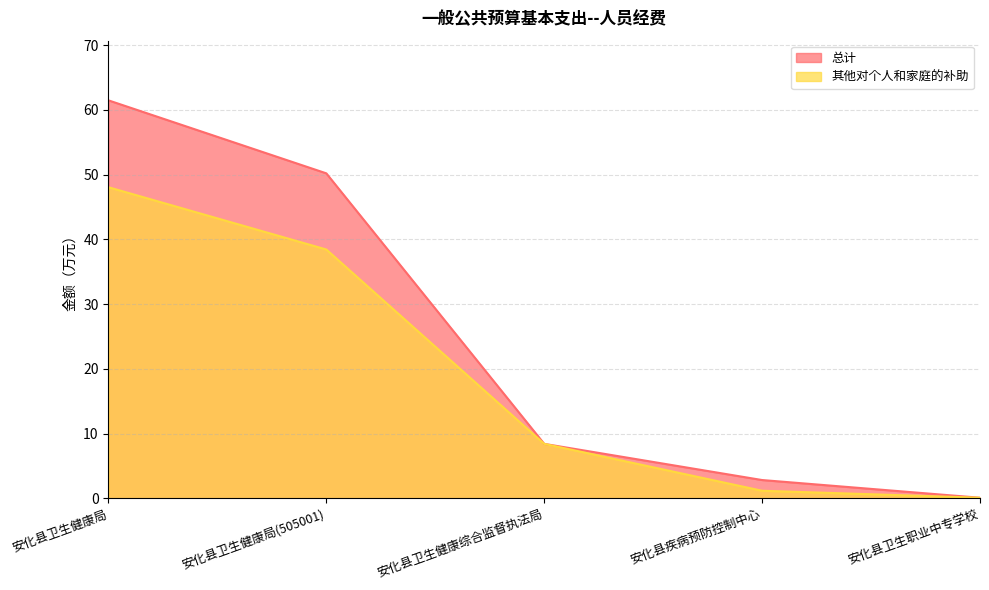

Reading left to right, what are all the values shown in this chart?

总计: 安化县卫生健康局=61.5	安化县卫生健康局(505001)=50.2	安化县卫生健康综合监督执法局=8.4	安化县疾病预防控制中心=2.8	安化县卫生职业中专学校=0.1
其他对个人和家庭的补助: 安化县卫生健康局=48.1	安化县卫生健康局(505001)=38.4	安化县卫生健康综合监督执法局=8.4	安化县疾病预防控制中心=1.2	安化县卫生职业中专学校=0.1